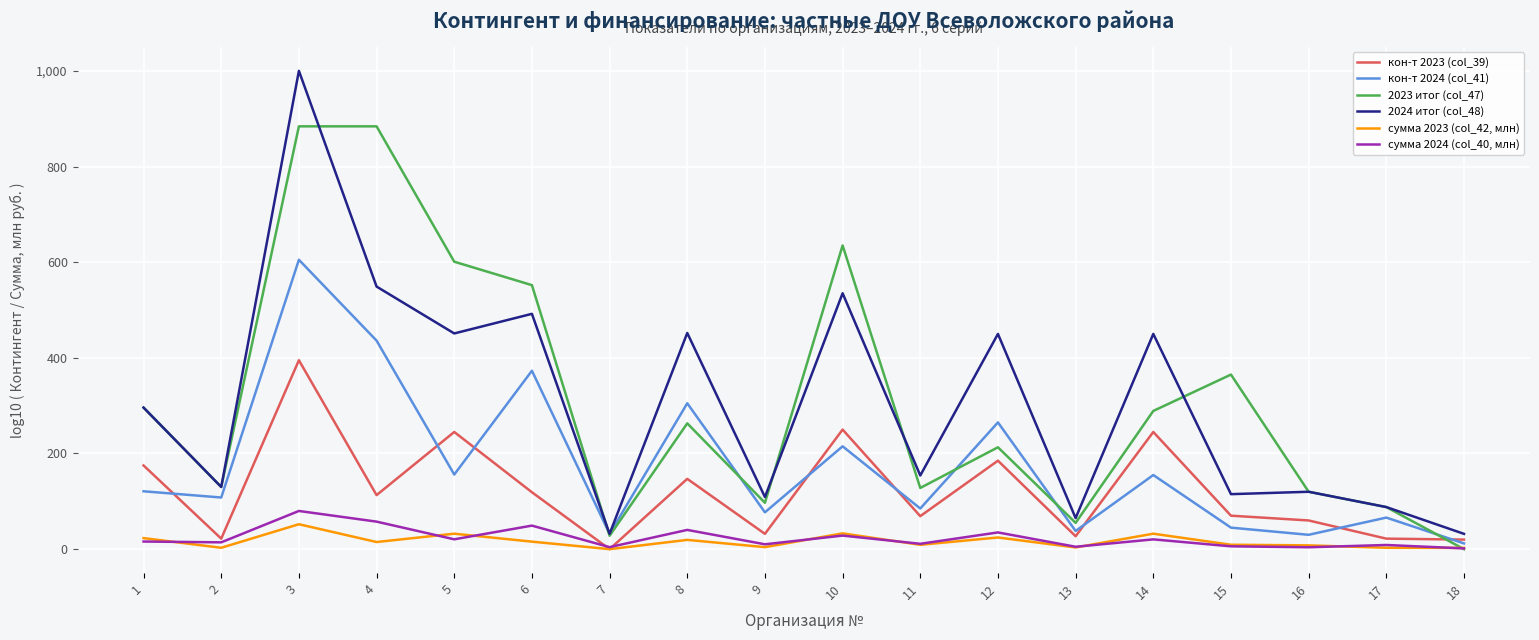

What is the spread (max minus min) of values at 16?

116.0